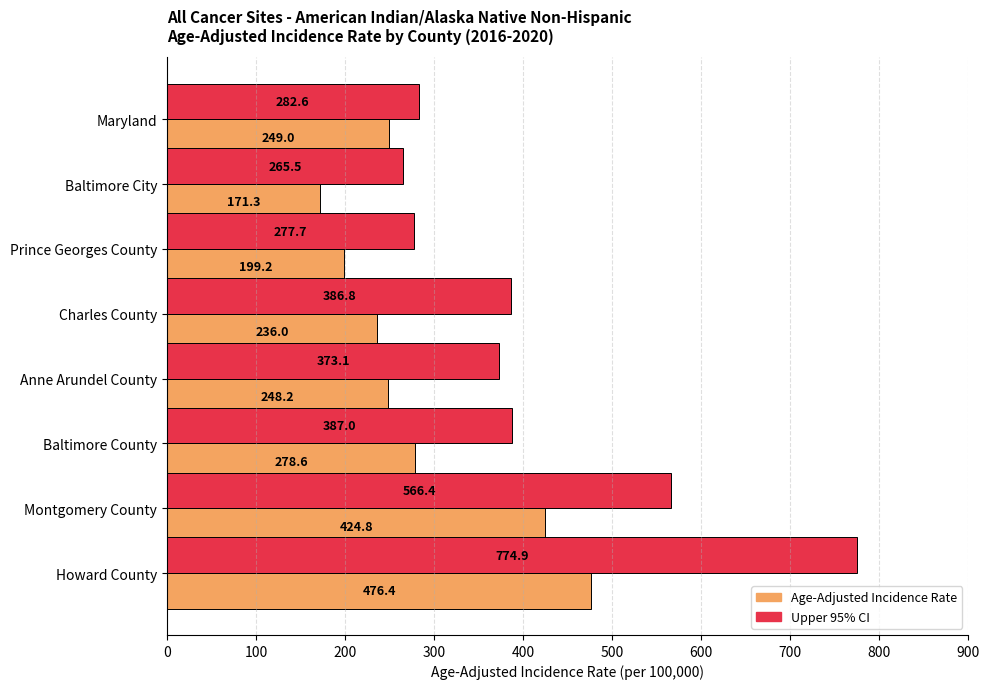

What is the average value of the Age-Adjusted Incidence Rate series?

285.4